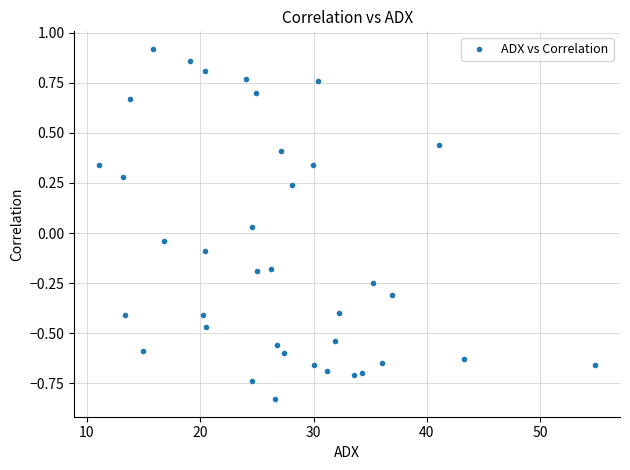

What is the range of X values (max minus min)?

43.8